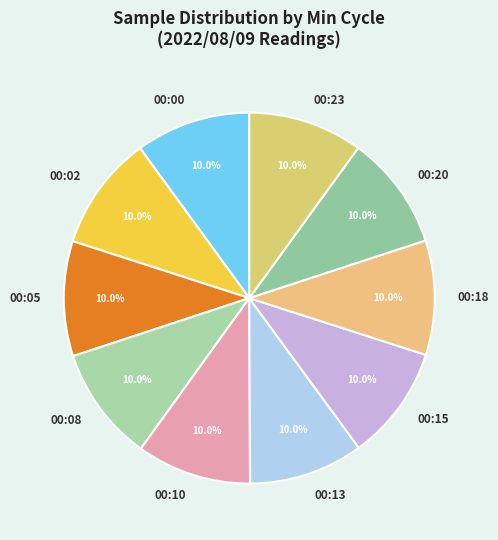

How many segments does this pie chart have?

10